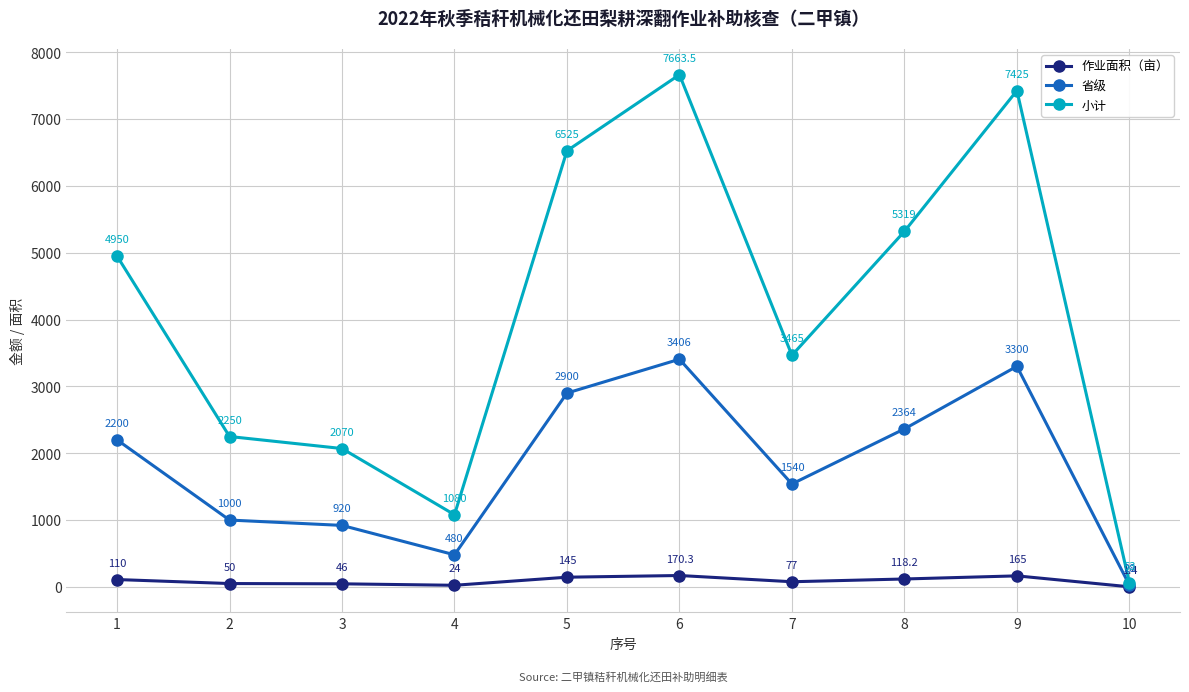

What is the difference between the 作业面积（亩） values at 8 and 1?

8.2